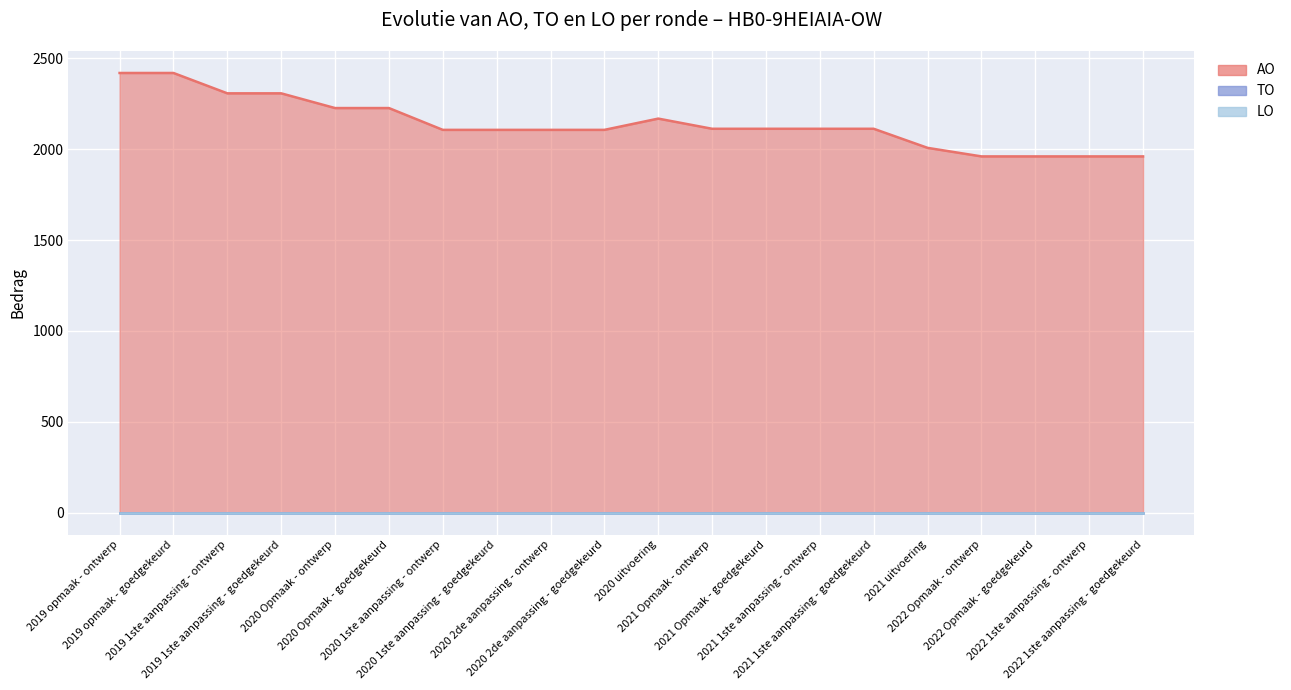

What are all the series names shown in the legend?

AO, TO, LO